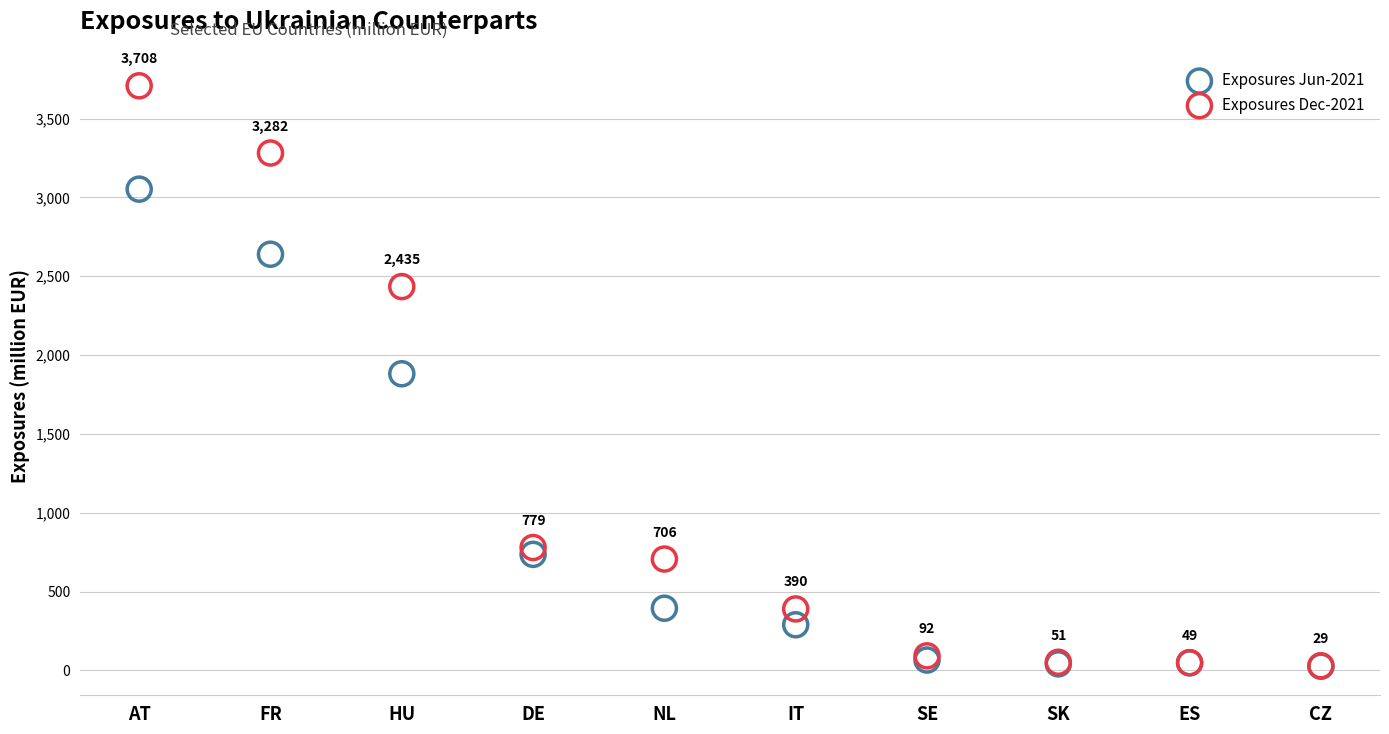

Which series contains the highest Y value?

Exposures Dec-2021